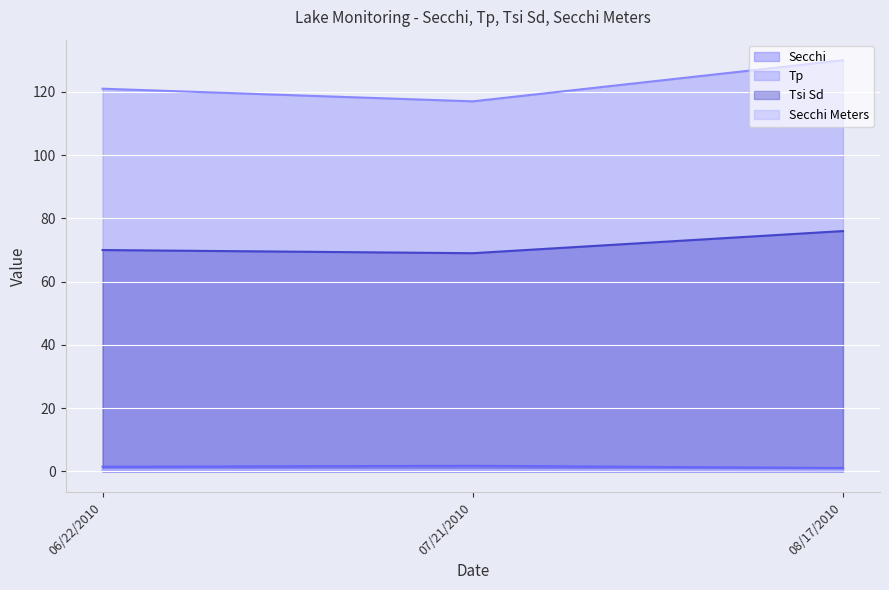

How many Secchi values are between 1 and 2?

3